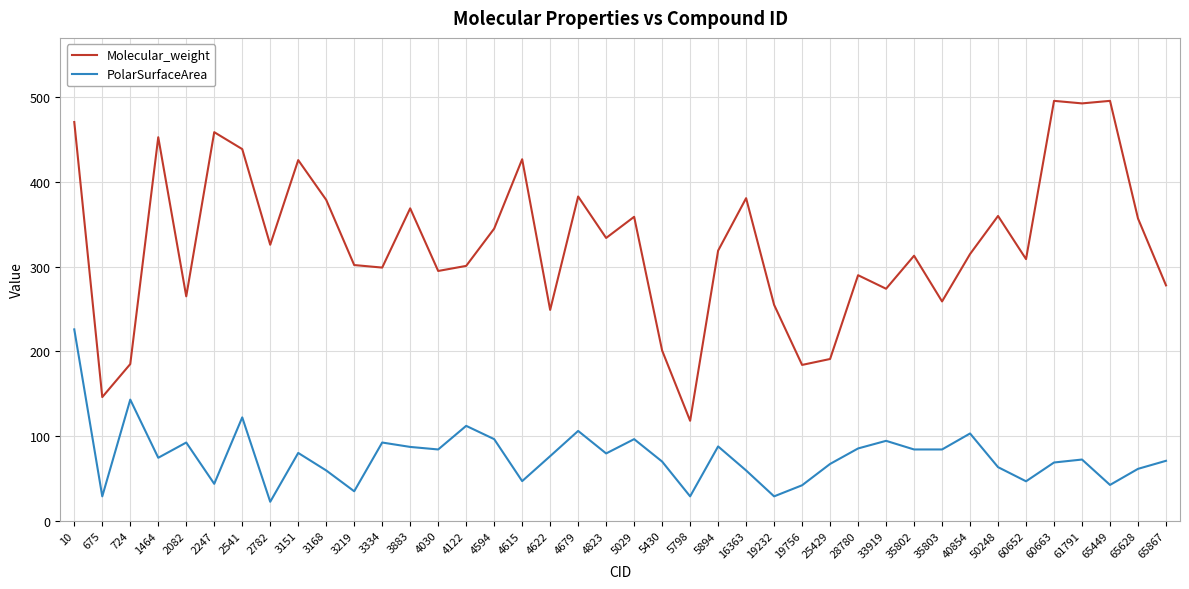

List the series in order of their peak value, highest first.

Molecular_weight, PolarSurfaceArea